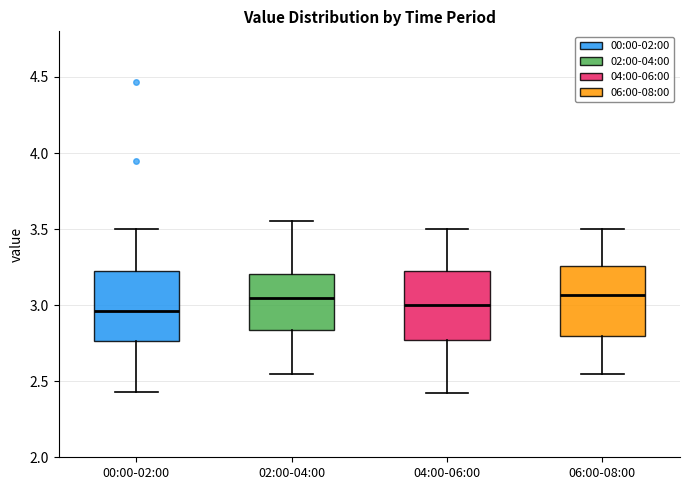

Reading left to right, read every box against the y-axis: the position of its median line, the range the box covers, and the ends of its whiskers. The values are not printed on the chart, so give them approximately, as read against the axis.

00:00-02:00: median 2.95, box 2.75 to 3.25, whiskers 2.45 to 3.50
02:00-04:00: median 3.05, box 2.85 to 3.20, whiskers 2.55 to 3.55
04:00-06:00: median 3.00, box 2.75 to 3.25, whiskers 2.40 to 3.50
06:00-08:00: median 3.05, box 2.80 to 3.25, whiskers 2.55 to 3.50